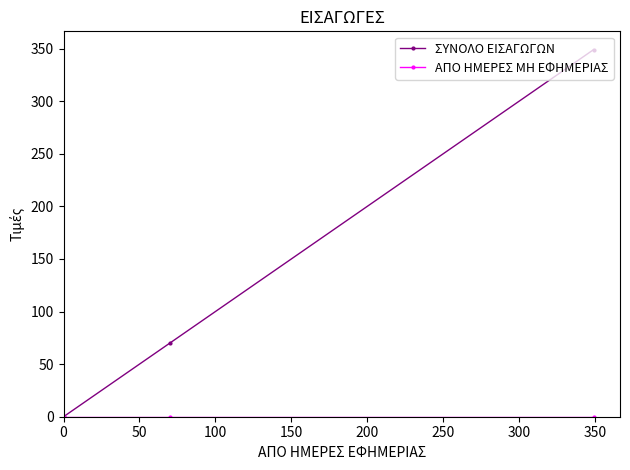

How many categories are shown in the chart?

3